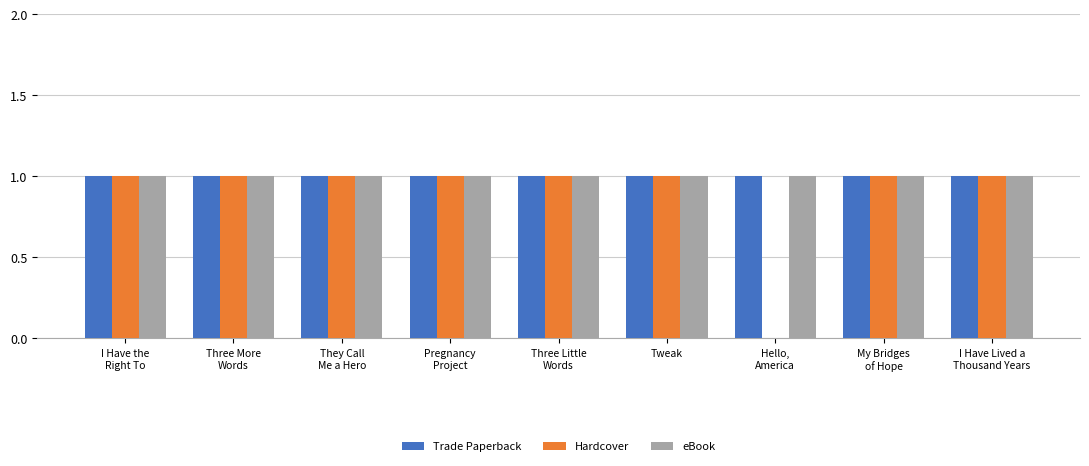

What value does the Hardcover series have at They Call
Me a Hero?

1